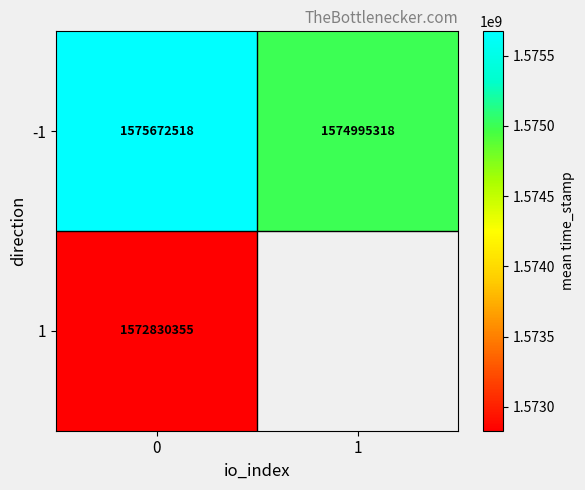

What is the spread (max minus min) of values at 0?

2842163